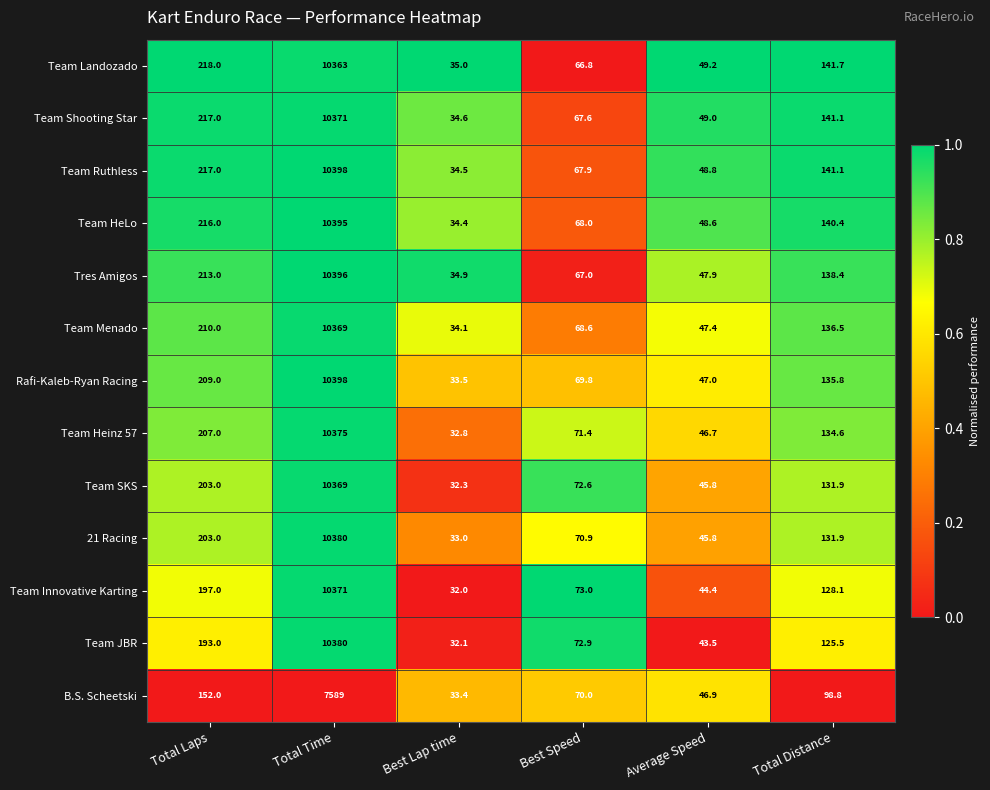

At which category is the sum across all series the highest?

Total Time